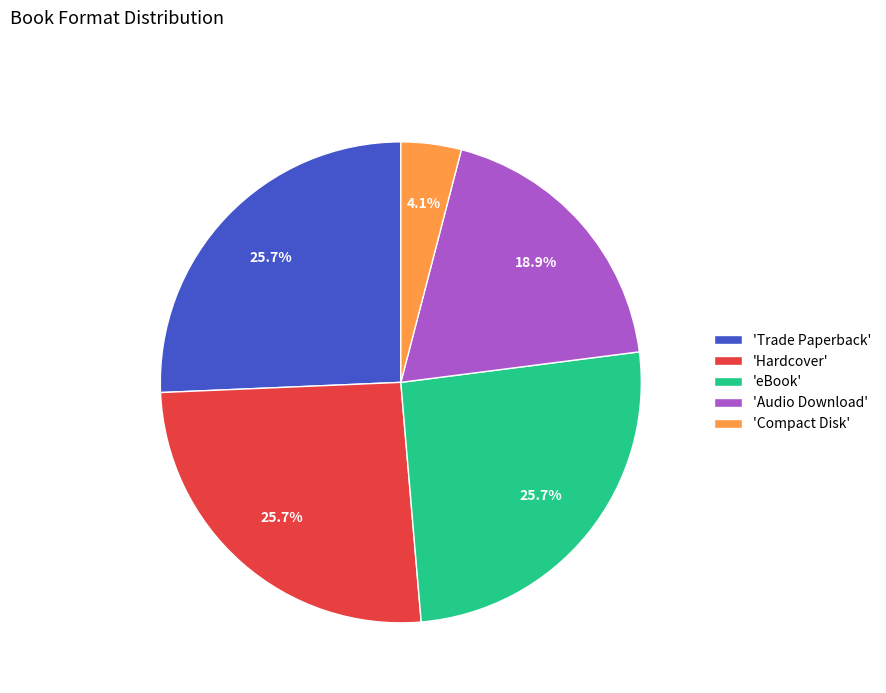

What percentage do 'Audio Download' and 'Compact Disk' together represent?

23.0%